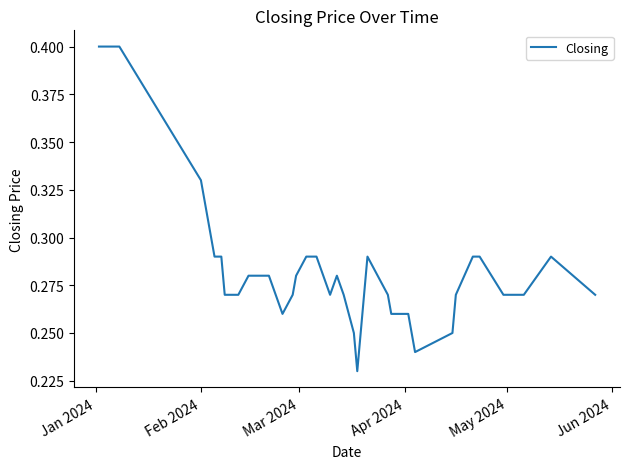

What is the difference between the maximum and minimum values?

0.2